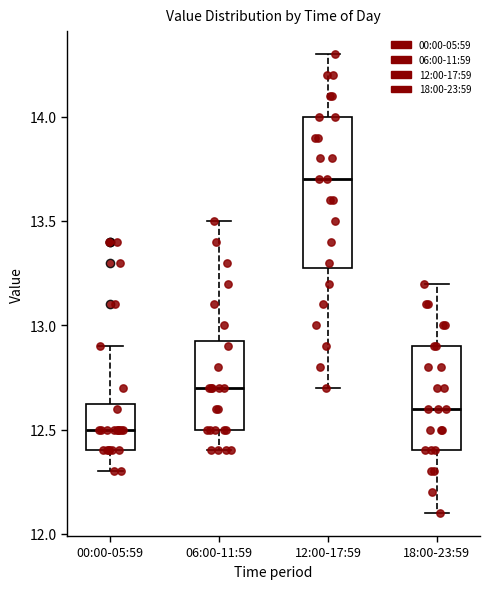

Reading left to right, read every box against the y-axis: the position of its median line, the range the box covers, and the ends of its whiskers. The values are not printed on the chart, so give them approximately, as read against the axis.

00:00-05:59: median 12.50, box 12.40 to 12.65, whiskers 12.30 to 12.90
06:00-11:59: median 12.70, box 12.50 to 12.95, whiskers 12.40 to 13.50
12:00-17:59: median 13.70, box 13.30 to 14.00, whiskers 12.70 to 14.30
18:00-23:59: median 12.60, box 12.40 to 12.90, whiskers 12.10 to 13.20